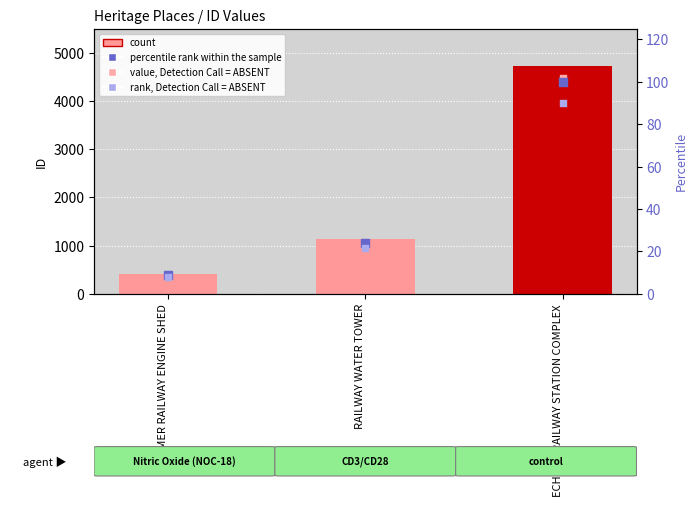

At how many categories does at least one series exceed 387?

3